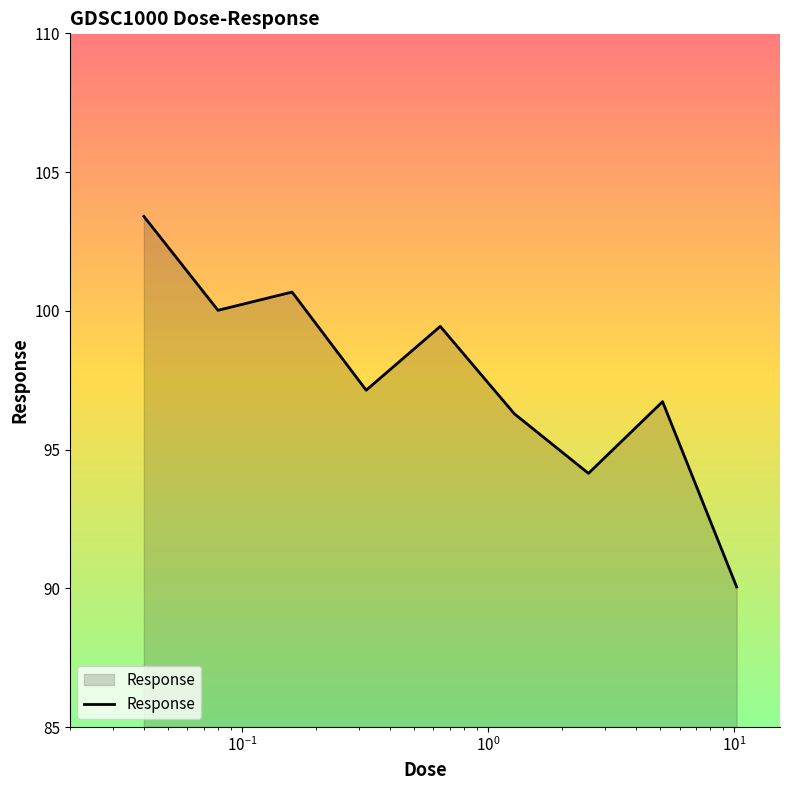

What is the maximum value shown in the chart?

103.4